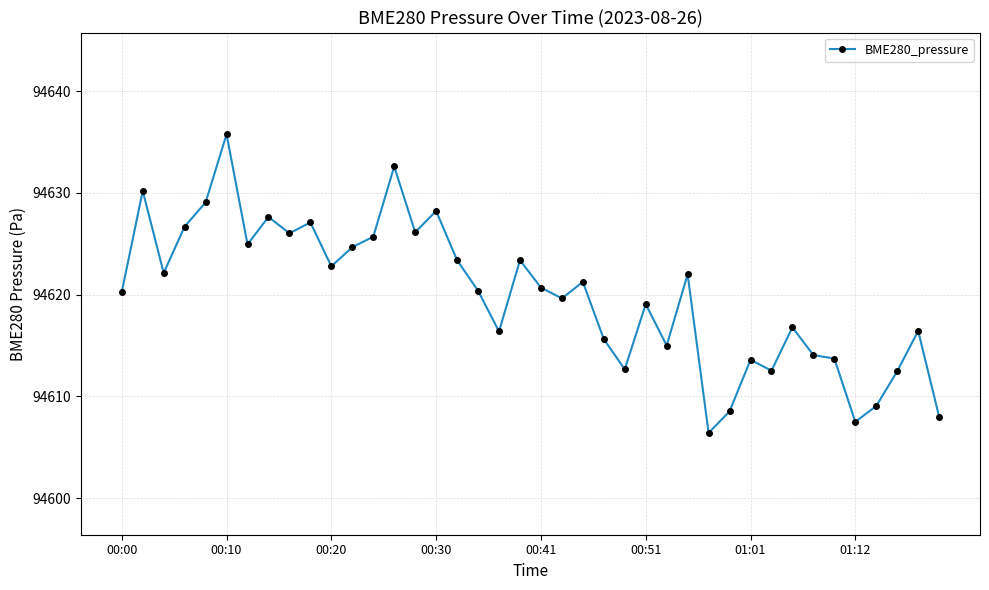

What is the value of the 32nd point from the left?

94612.5